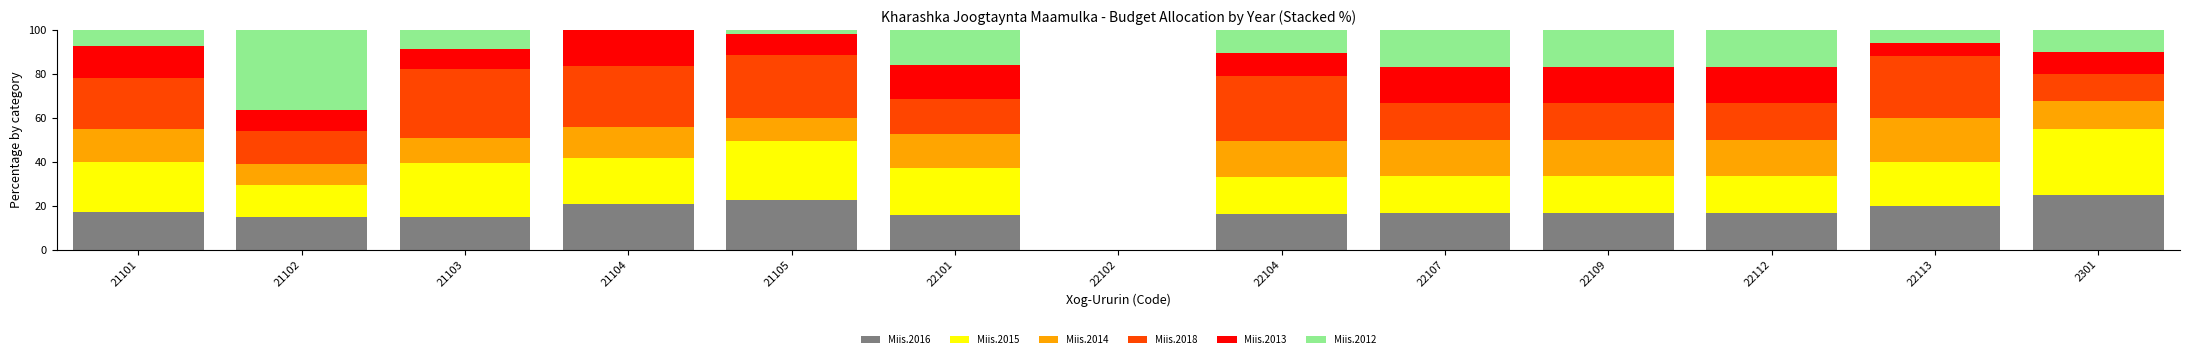

What is the highest value of the Miis.2016 series?

25.0